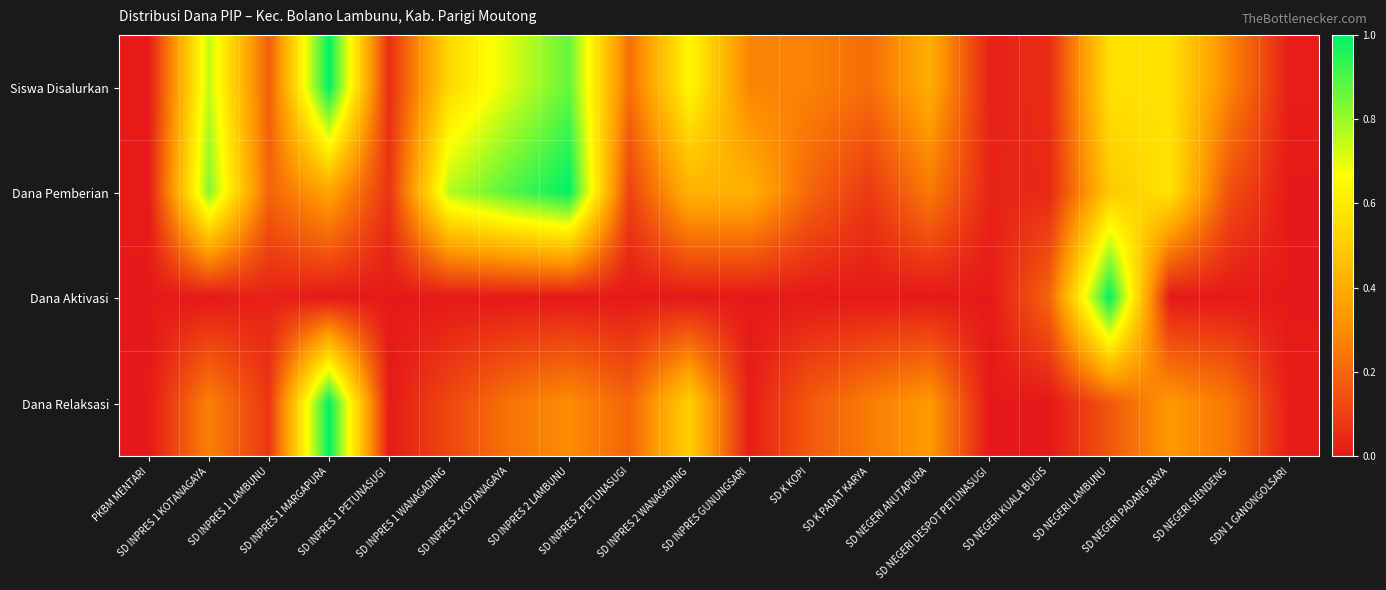

At how many categories does at least one series exceed 0?

20